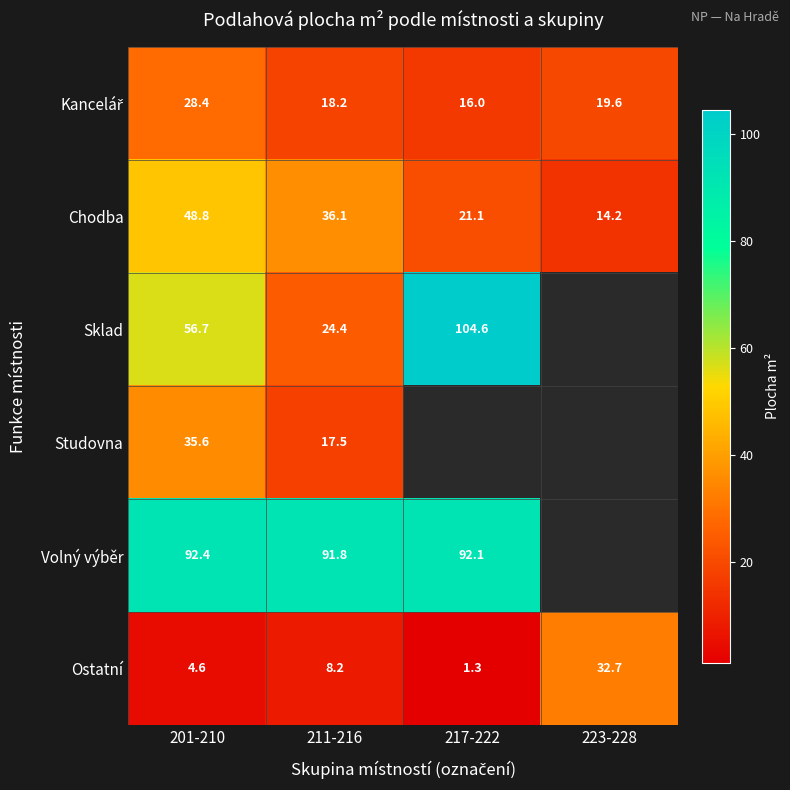

Is the value of Chodba at 201-210 greater than the value of Volný výběr at 211-216?

No